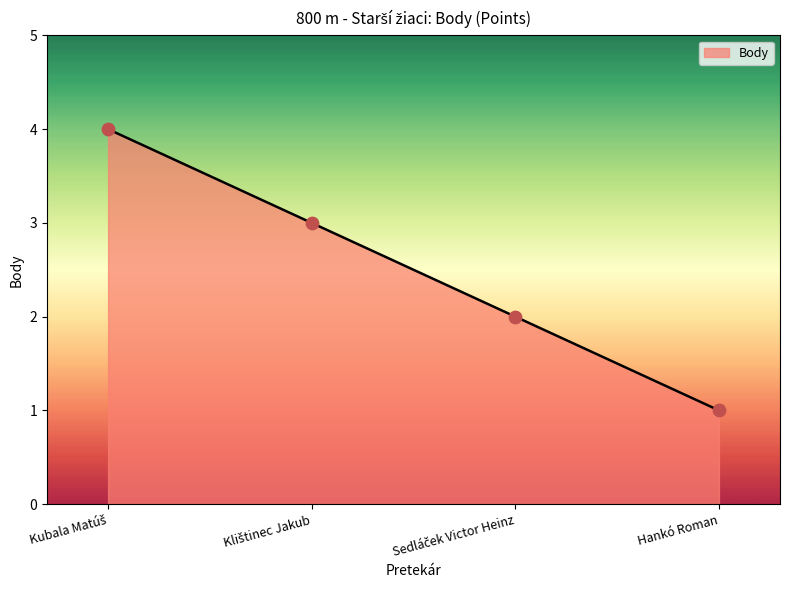

Is it true that the value at Hankó Roman is 0?

False